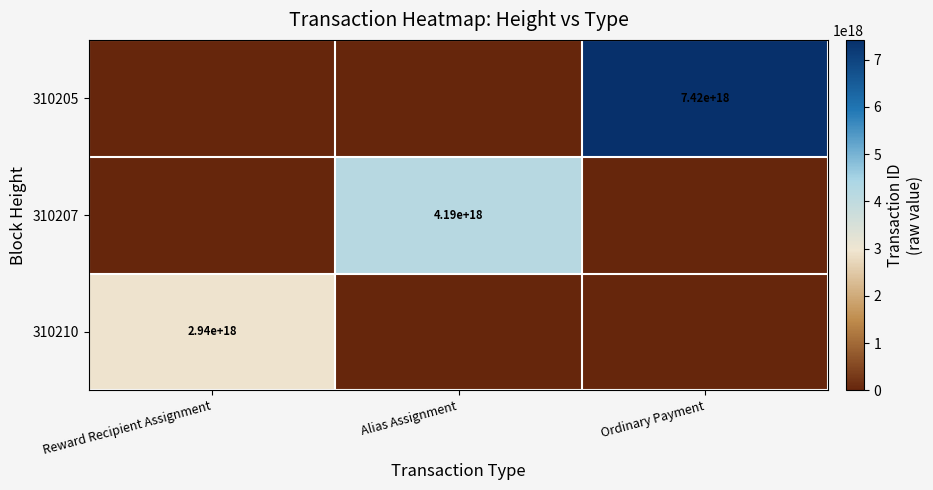

At how many categories does at least one series exceed 4449272345197284352?

1